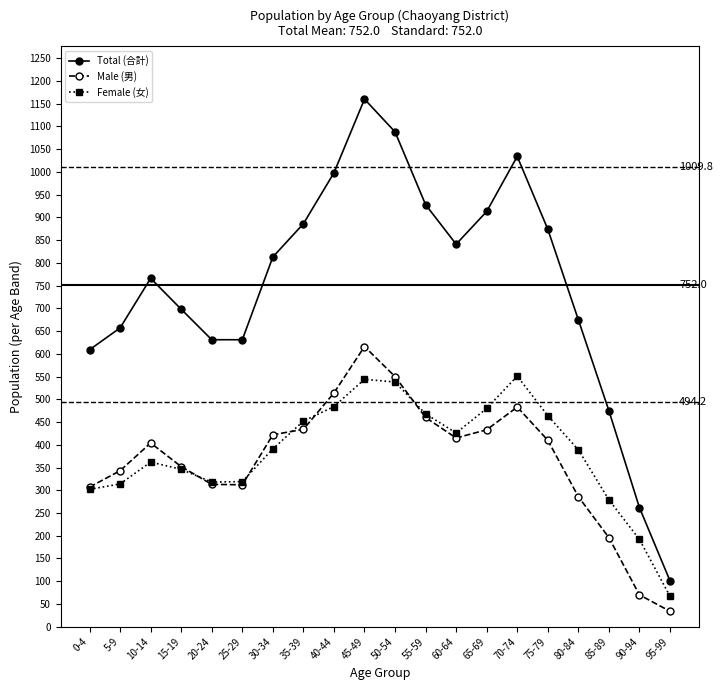

True or false: Total (合計) and Male (男) cross at least once.

False